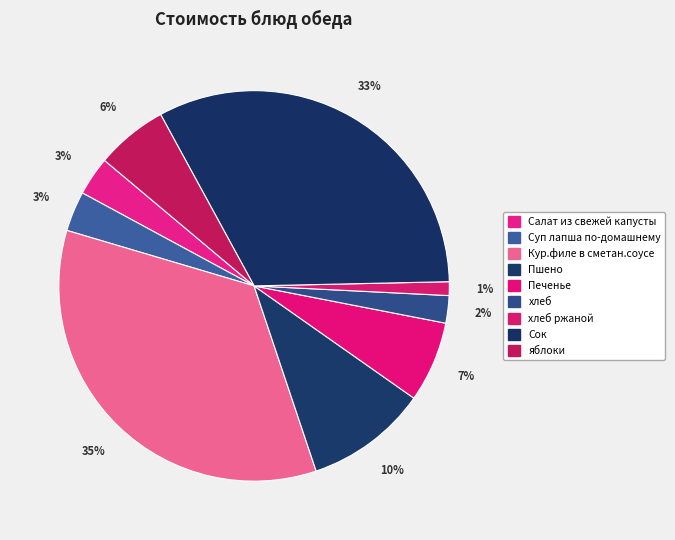

Is there a majority slice in this chart?

No